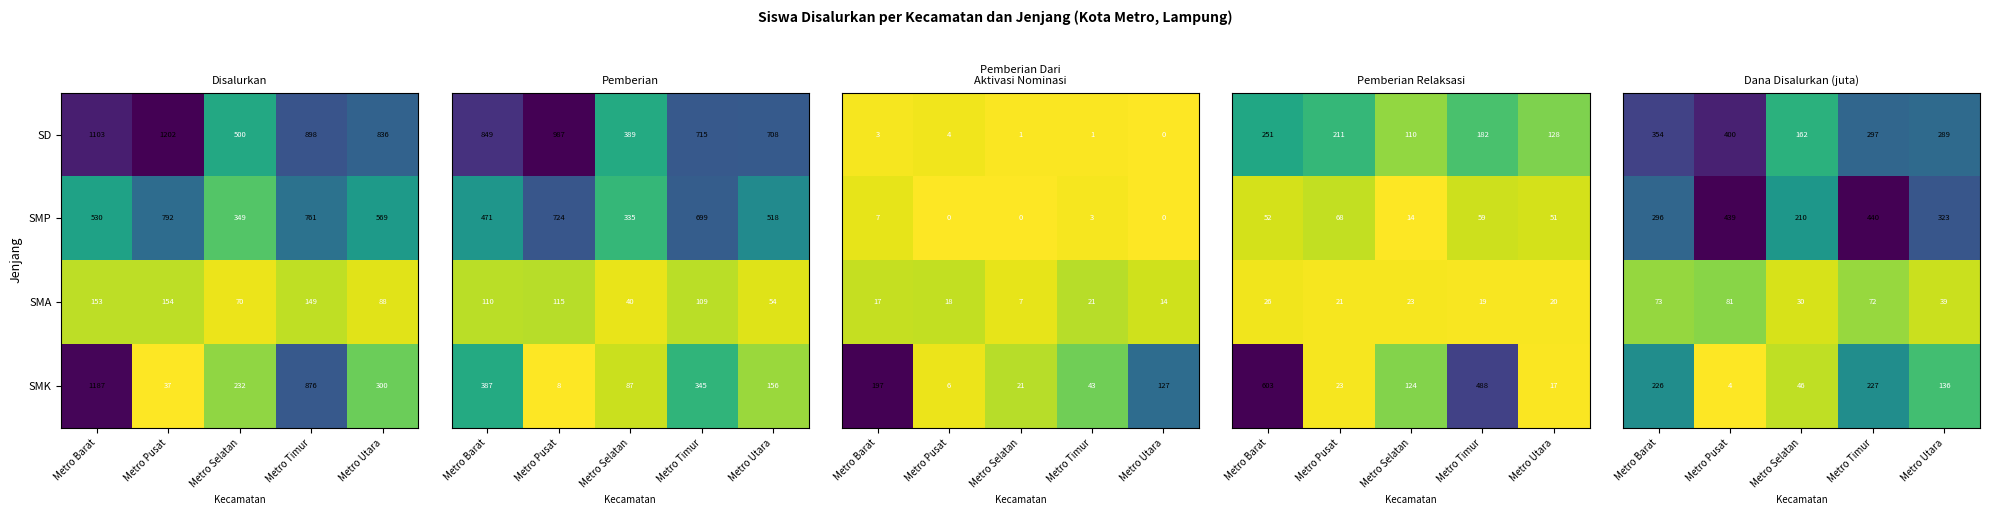

List the labels in order of SD value, largest first.

Metro Pusat, Metro Barat, Metro Timur, Metro Utara, Metro Selatan